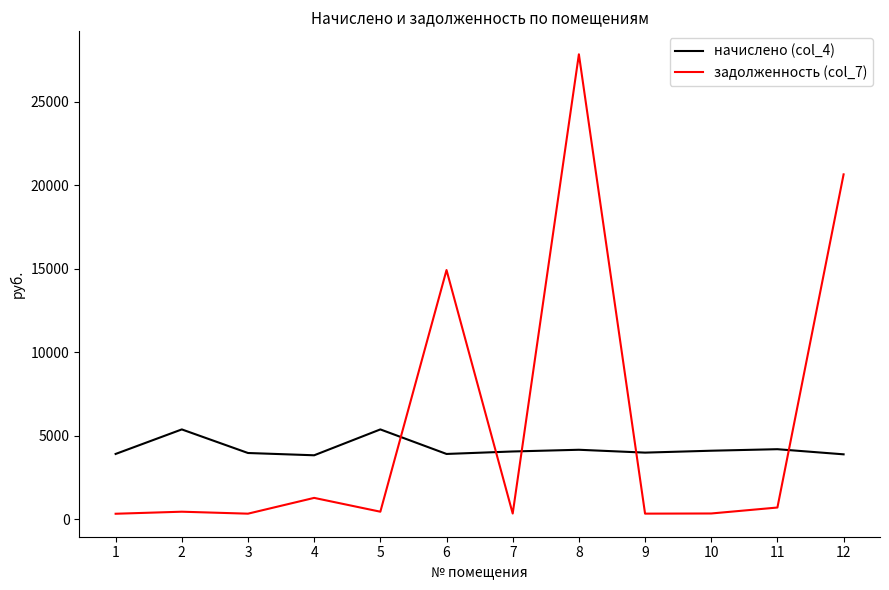

What is the sum of all задолженность (col_7) values?

67938.5